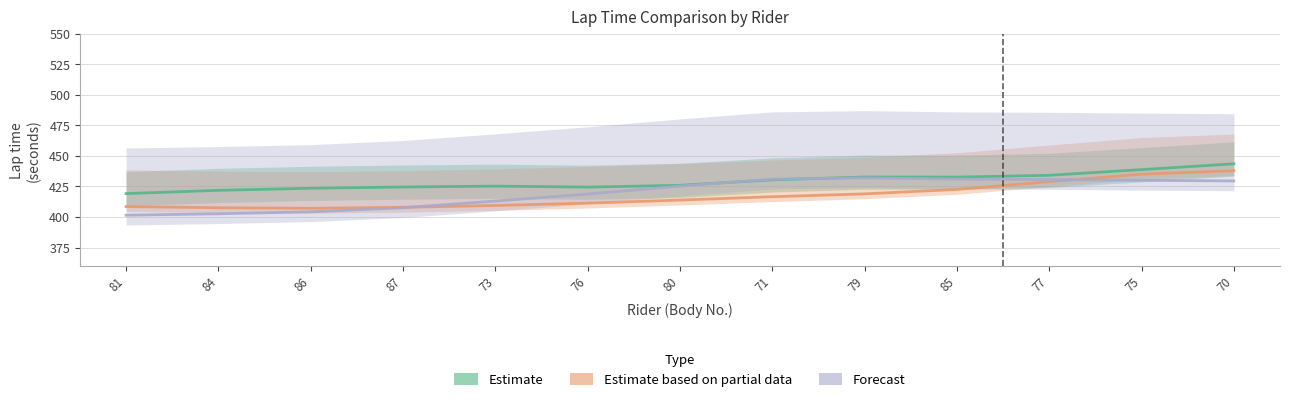

Which has a higher value, 76 or 84?

76